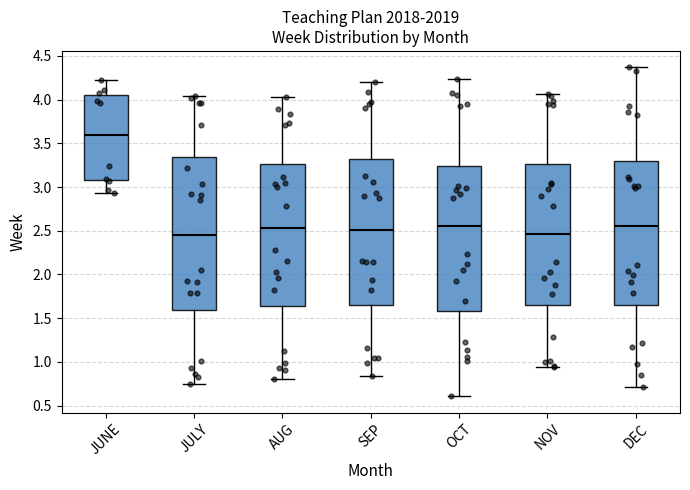

Where is the upper edge of the box for SEP on the y-axis? The values are not printed on the chart, so give them approximately, as read against the axis.

3.30